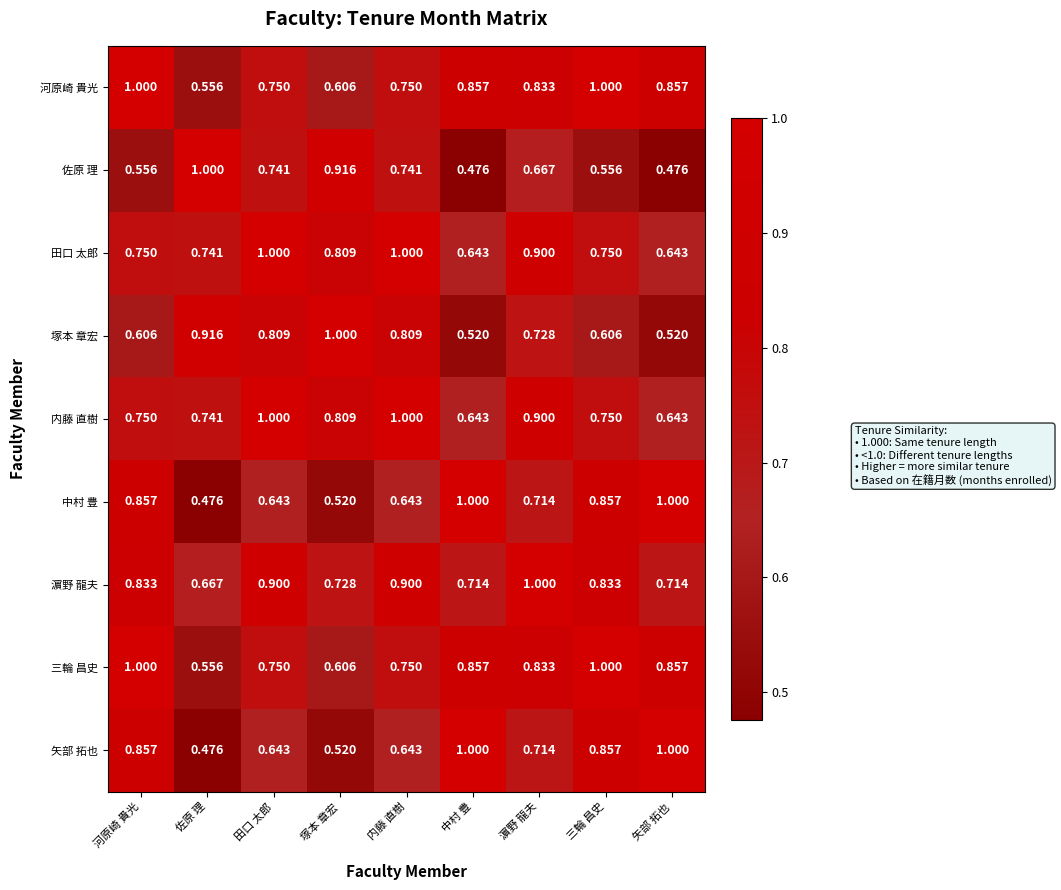

Which category has the lowest value in the 矢部 拓也 series?

佐原 理